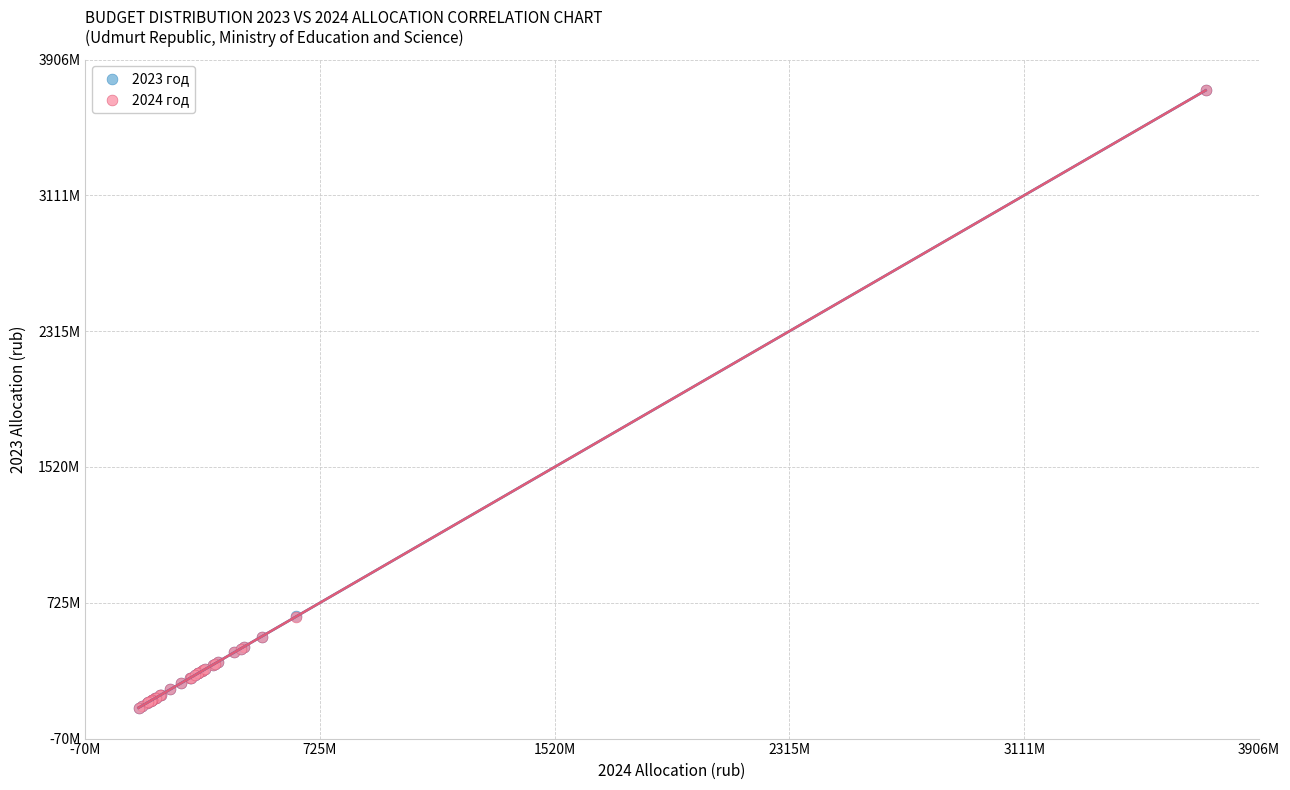

What are all the series names shown in the legend?

2023 год, 2024 год